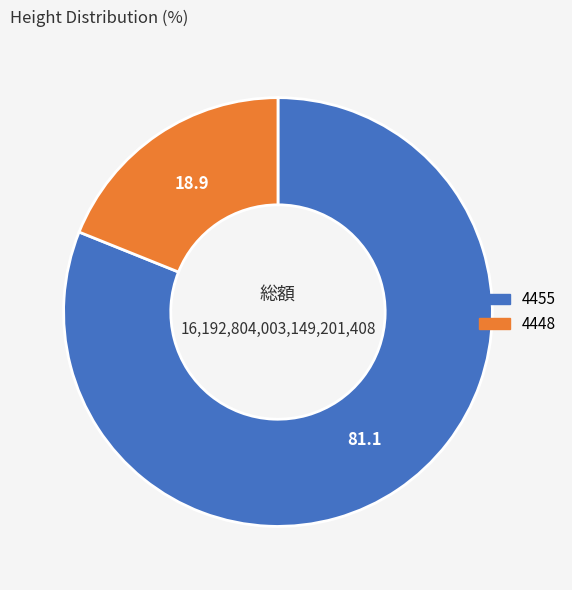

True or false: 4455 accounts for 81% of the total.

True